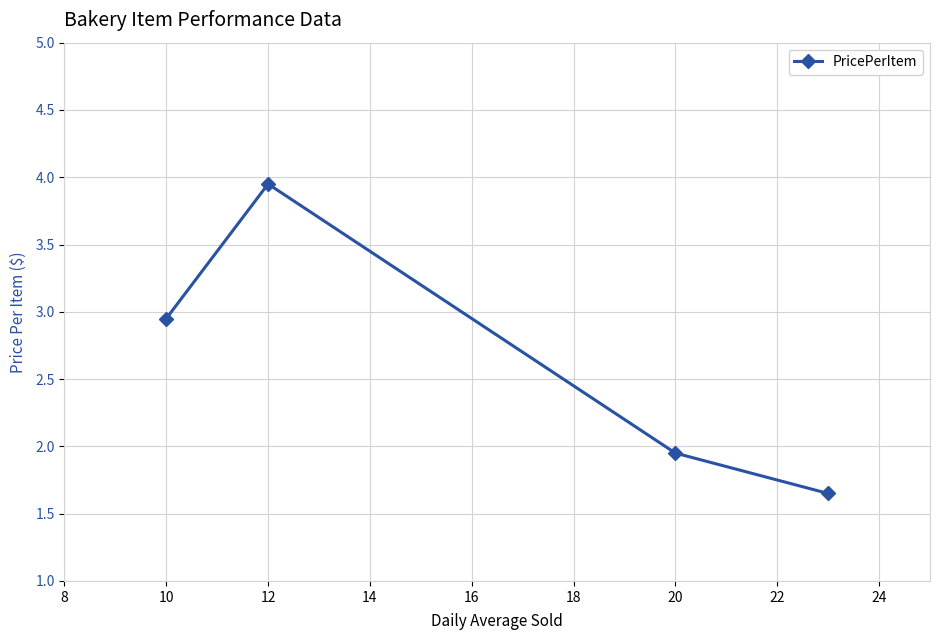

Does the chart display data point markers on the line(s)?

Yes